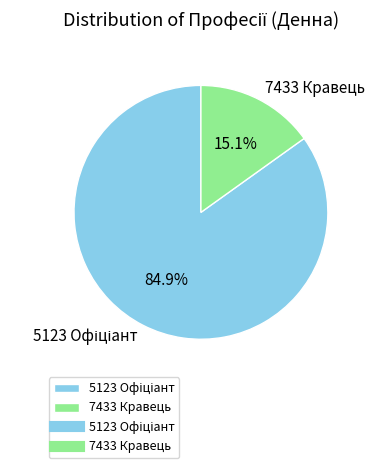

Which category has the smallest portion of the pie?

7433 Кравець